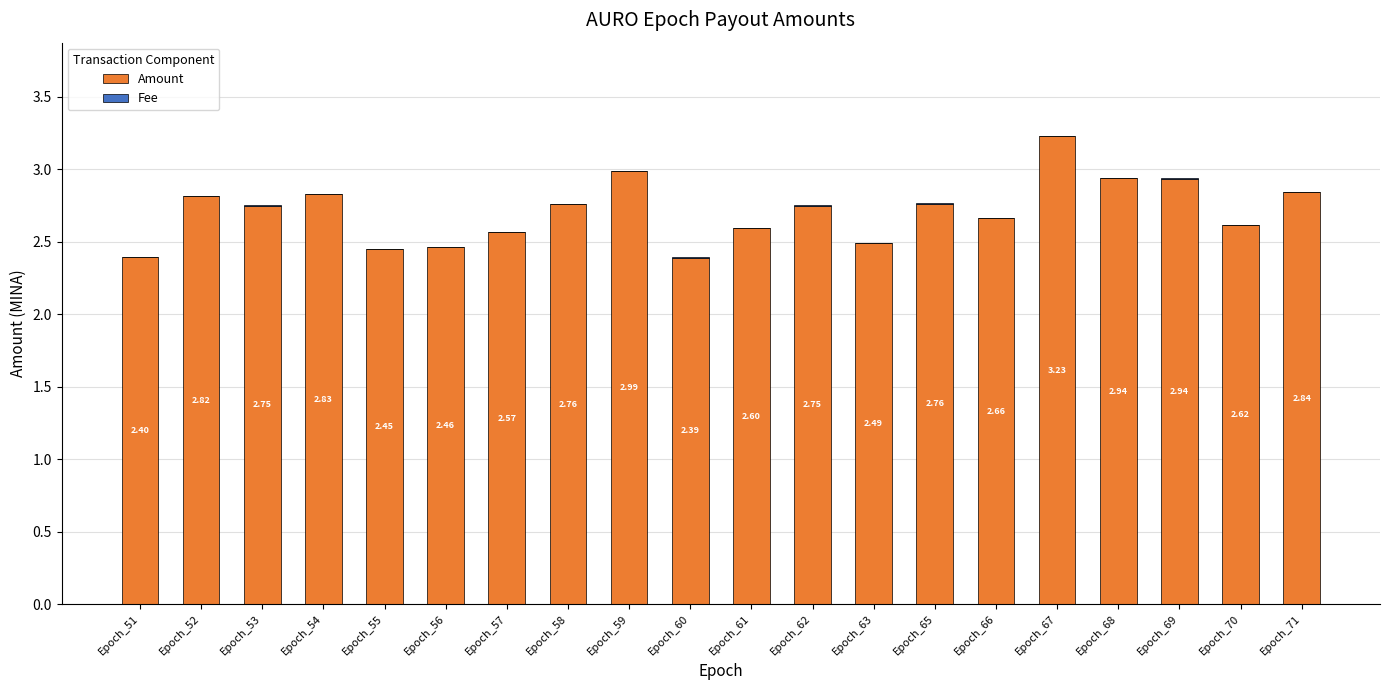

At which category is the sum across all series the highest?

Epoch_67